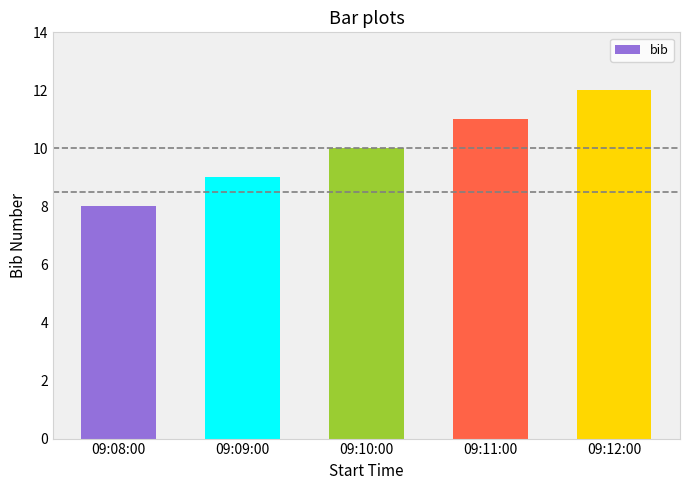

What is the label of the 2nd bar from the left?

09:09:00